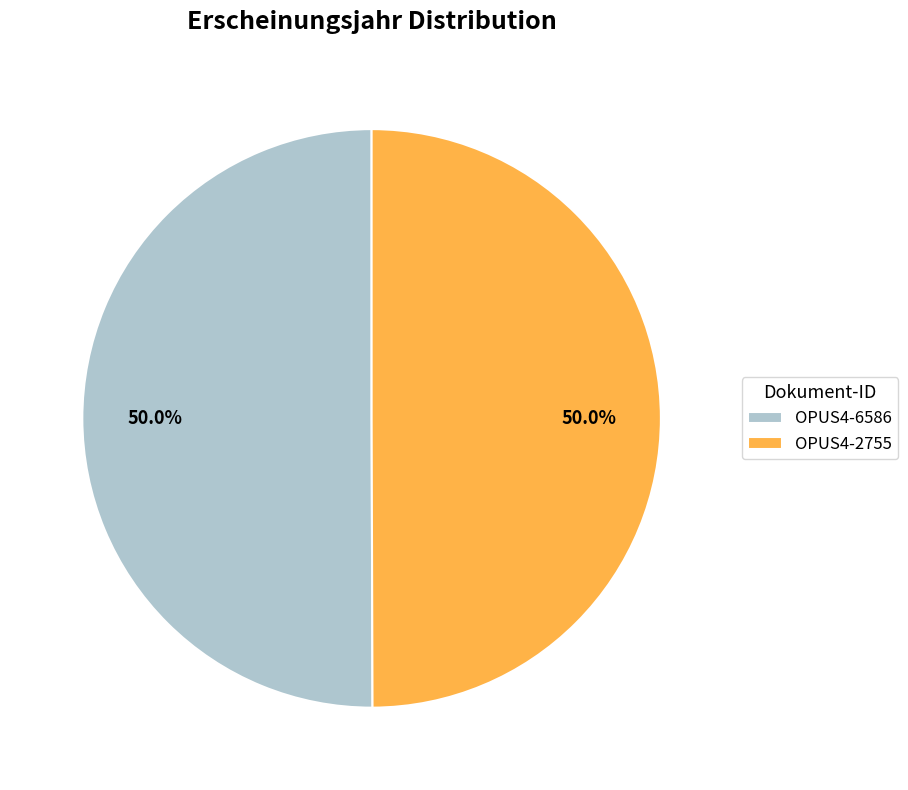

What is the ratio of the value at OPUS4-2755 to the value at OPUS4-6586?

1.0